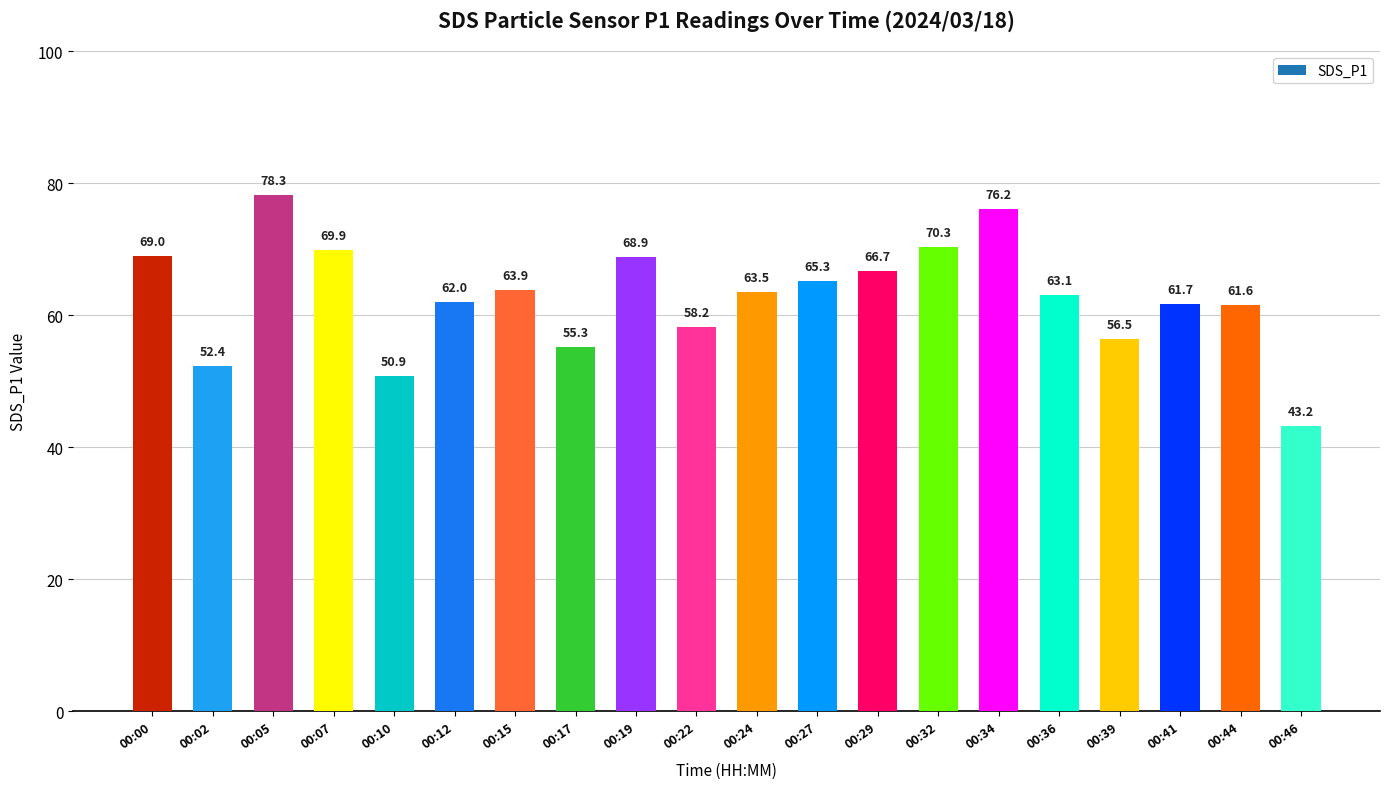

Does the chart contain stacked bars?

No